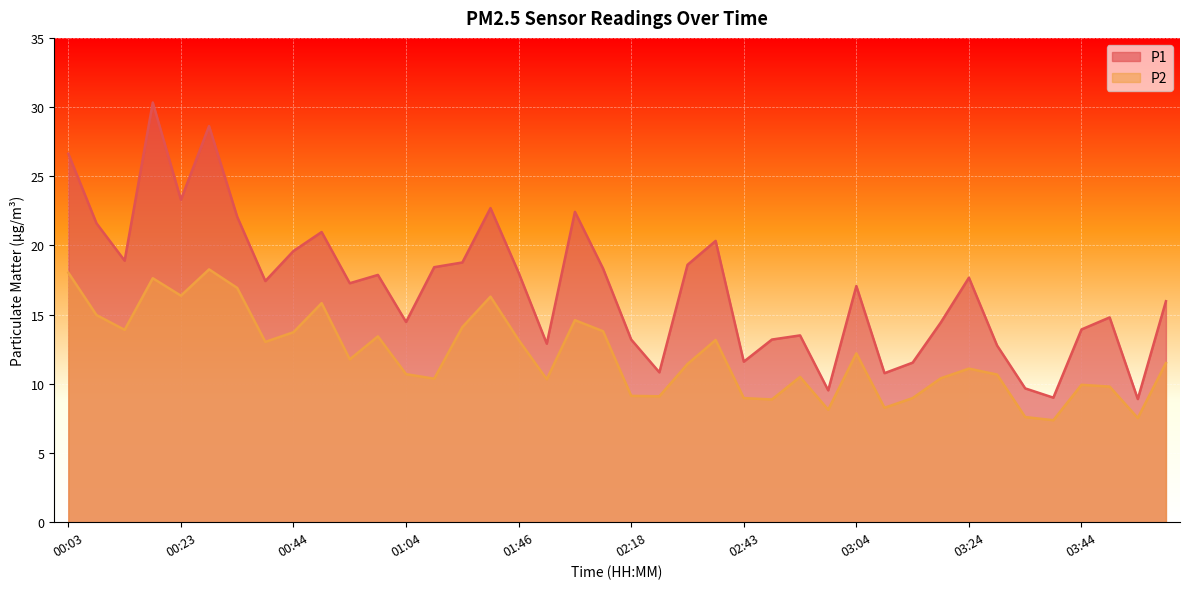

What is the difference between the second highest and second lowest values in the P1 series?

19.6